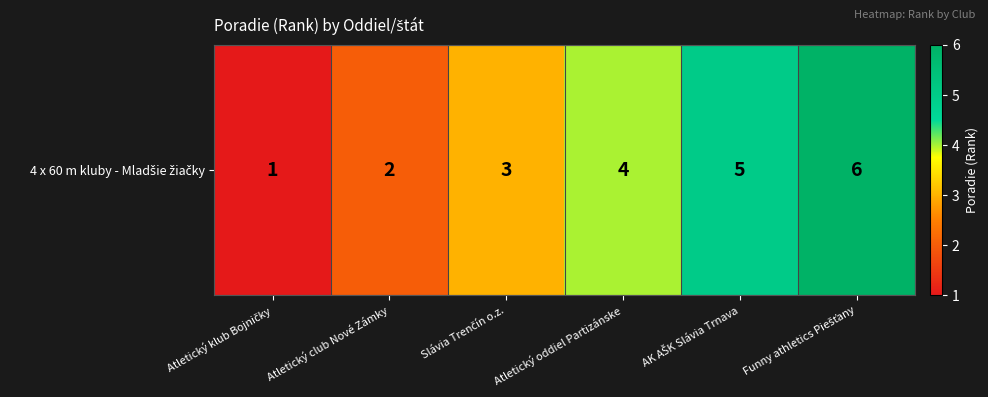

Reading left to right, list all the values displayed in this chart.

1	2	3	4	5	6